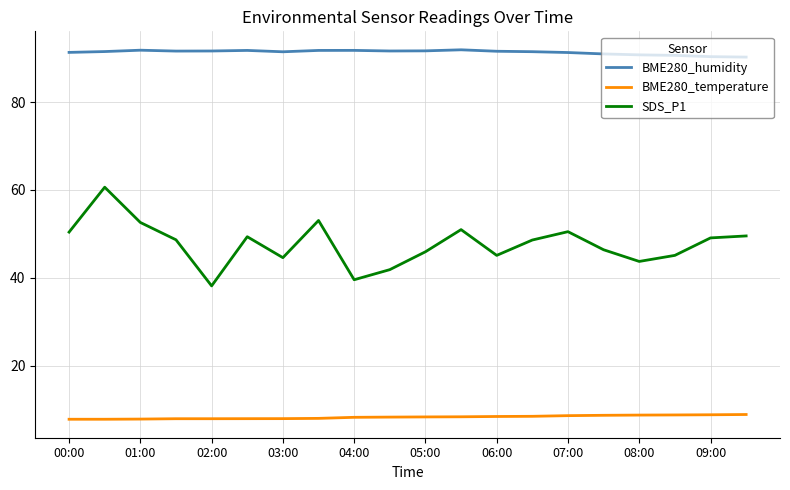

True or false: BME280_temperature and SDS_P1 intersect in this chart.

False